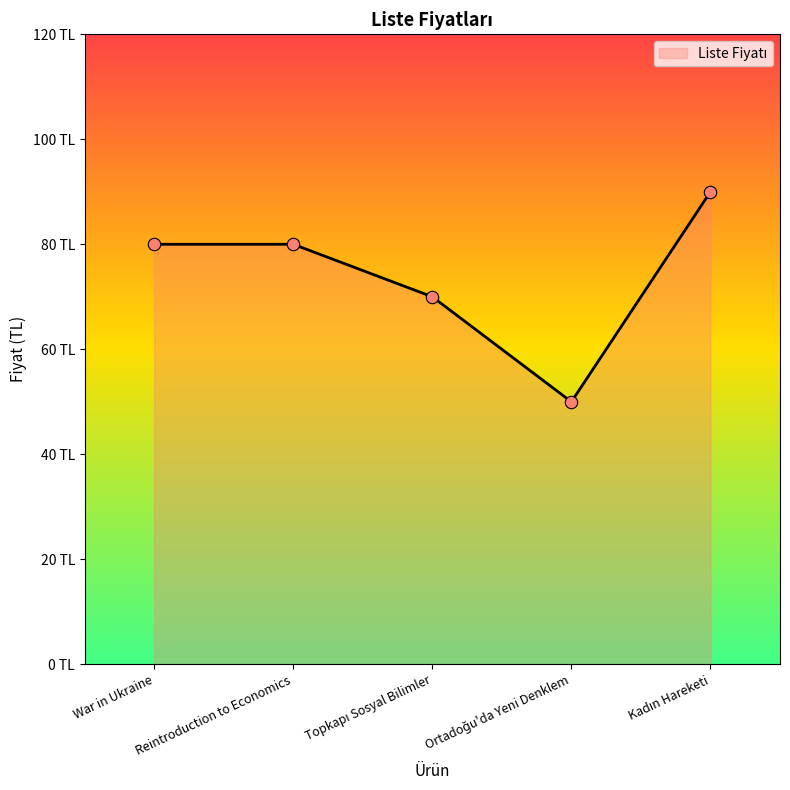

What is the change in value from War in Ukraine to Topkapı Sosyal Bilimler?

-10